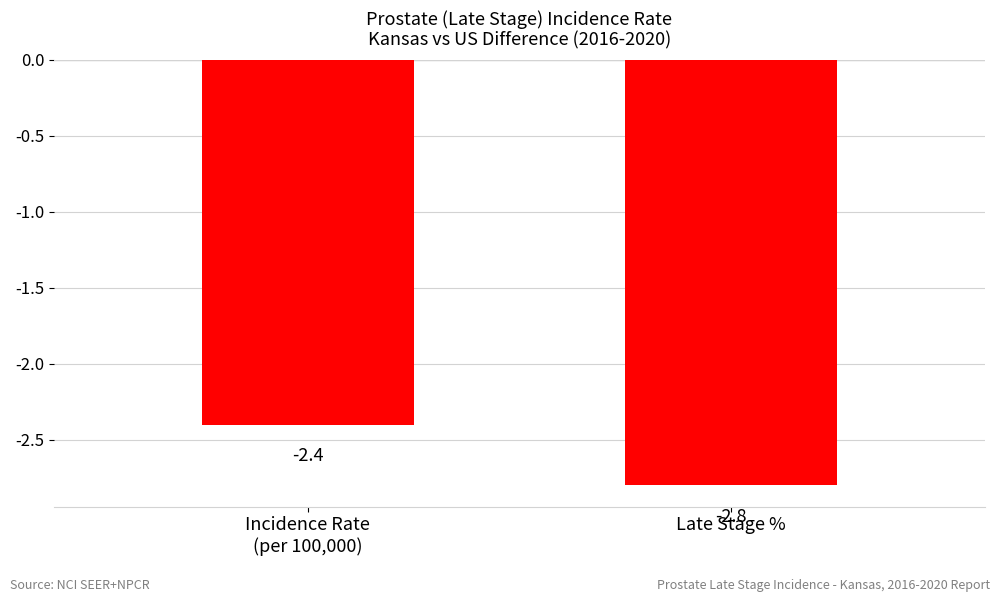

Read the value at Late Stage %.

-2.8